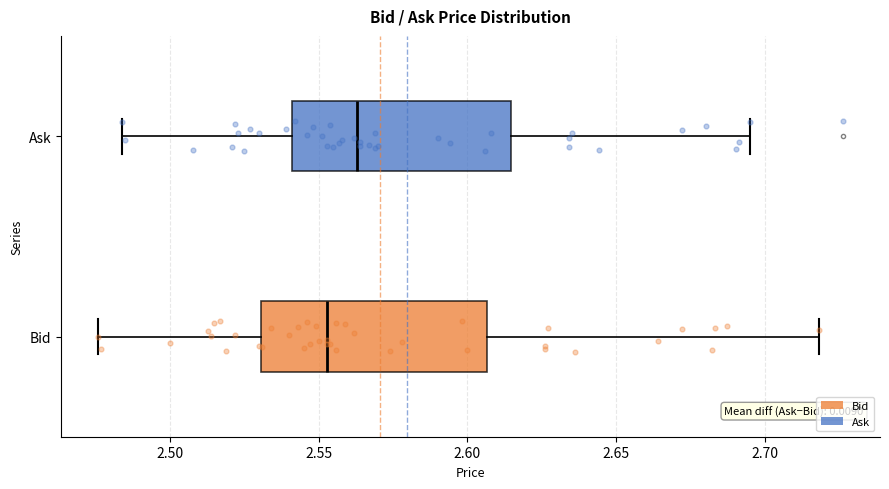

Which box's median line is the furthest to the right?

Ask